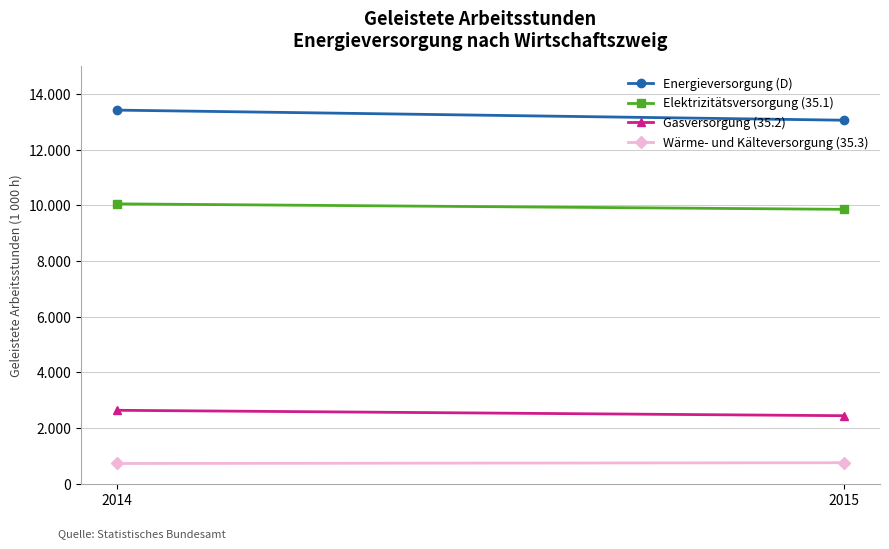

True or false: Energieversorgung (D) has a value of 13052 at 2015.

True